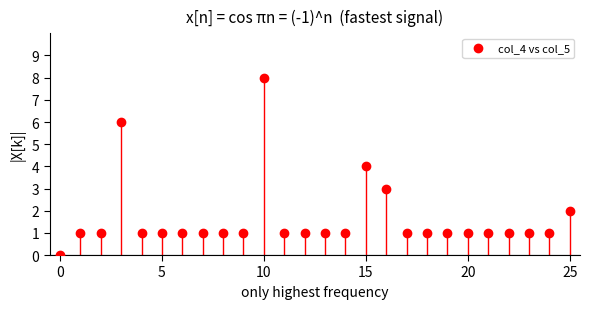

What is the range of Y values (max minus min)?

8